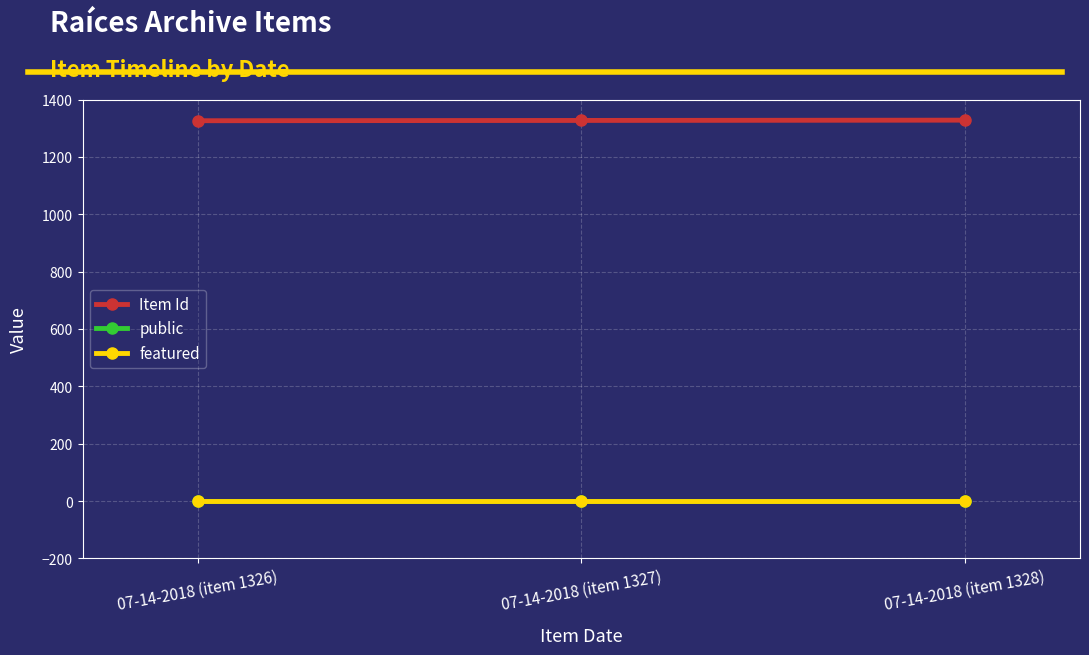

What is the difference between the highest and lowest values at 07-14-2018 (item 1328)?

1328